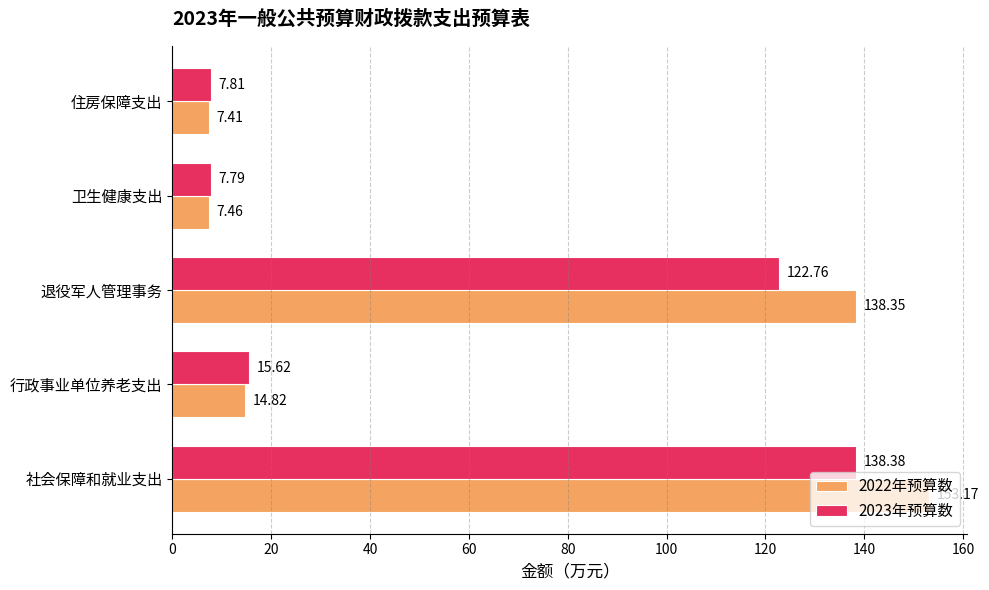

What is the maximum value shown in the chart?

153.2